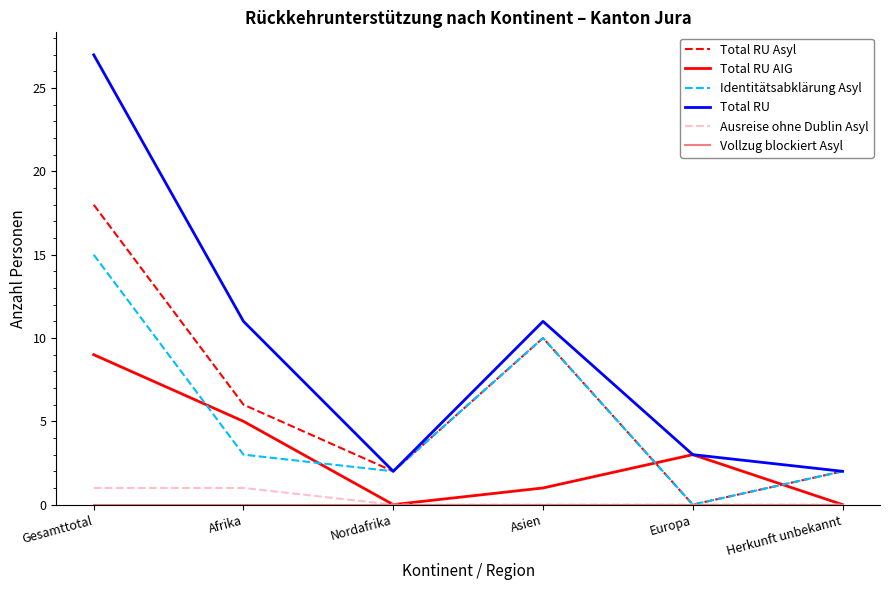

At which label is Identitätsabklärung Asyl closest to 7?

Asien